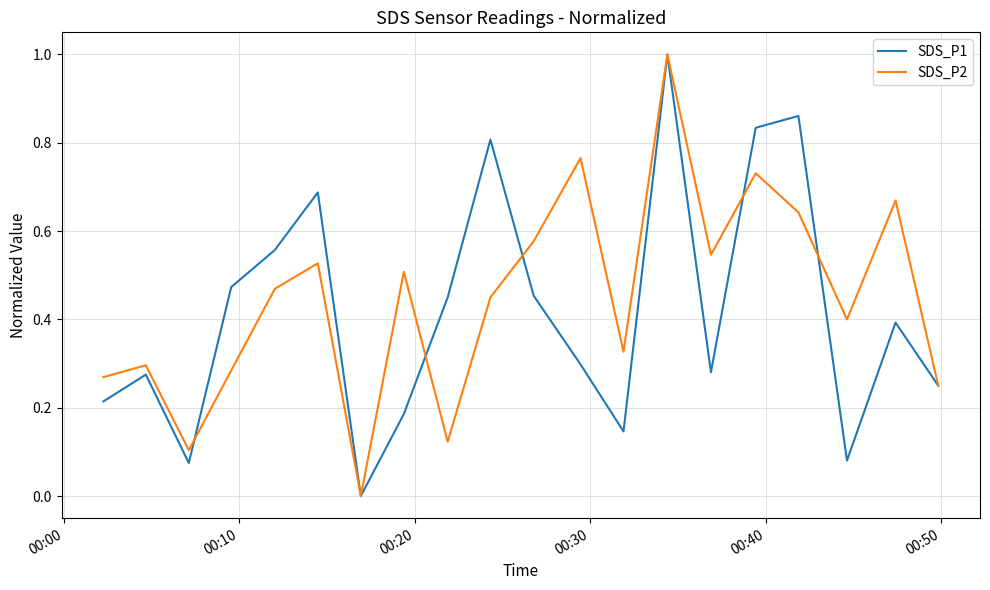

How many intersections are there between SDS_P2 and SDS_P1?

6